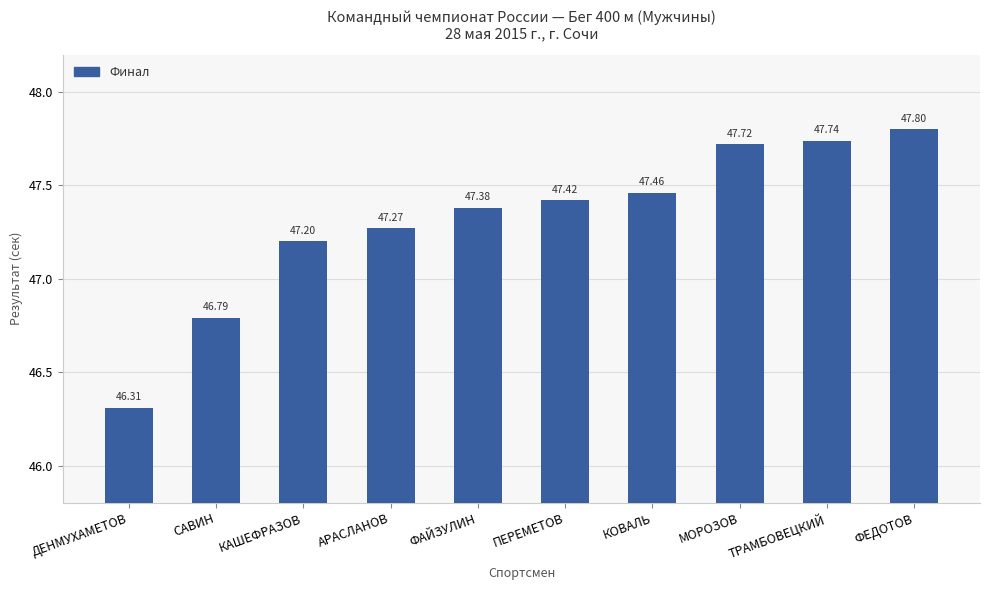

Which category has the lowest value across all series?

ДЕНМУХАМЕТОВ